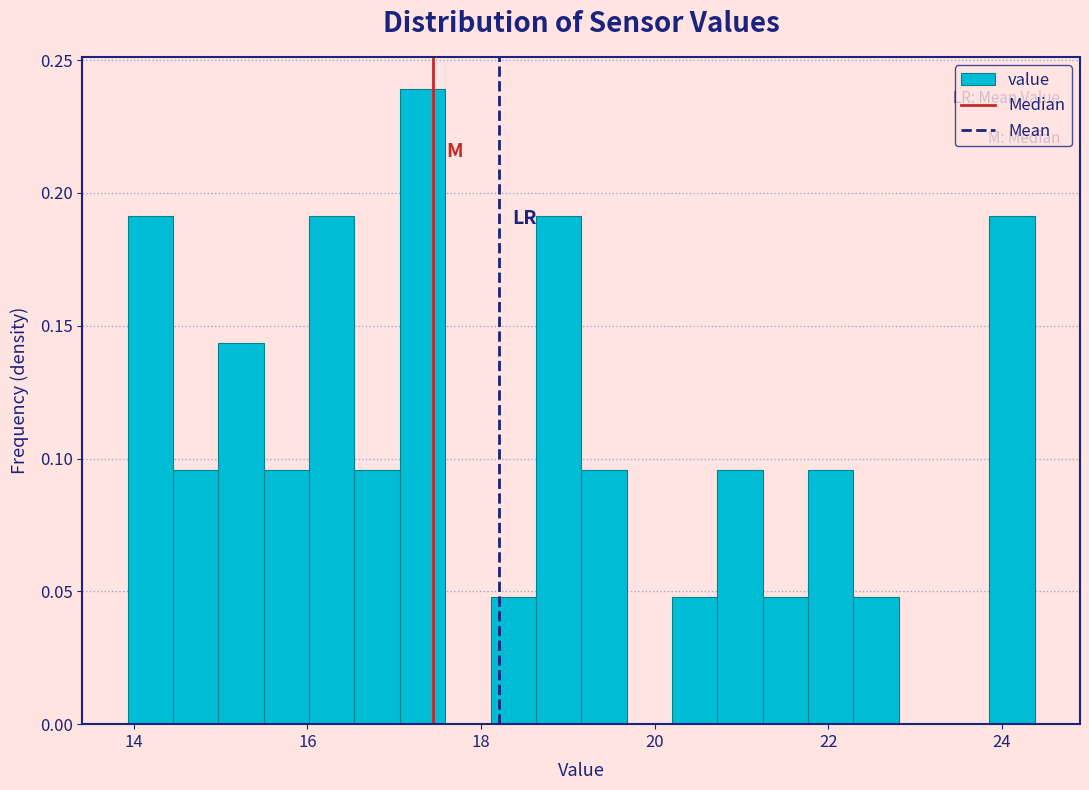

Around what value on the x-axis is the tallest bar? Give the approximate position of its centre, as read against the axis.

17.4